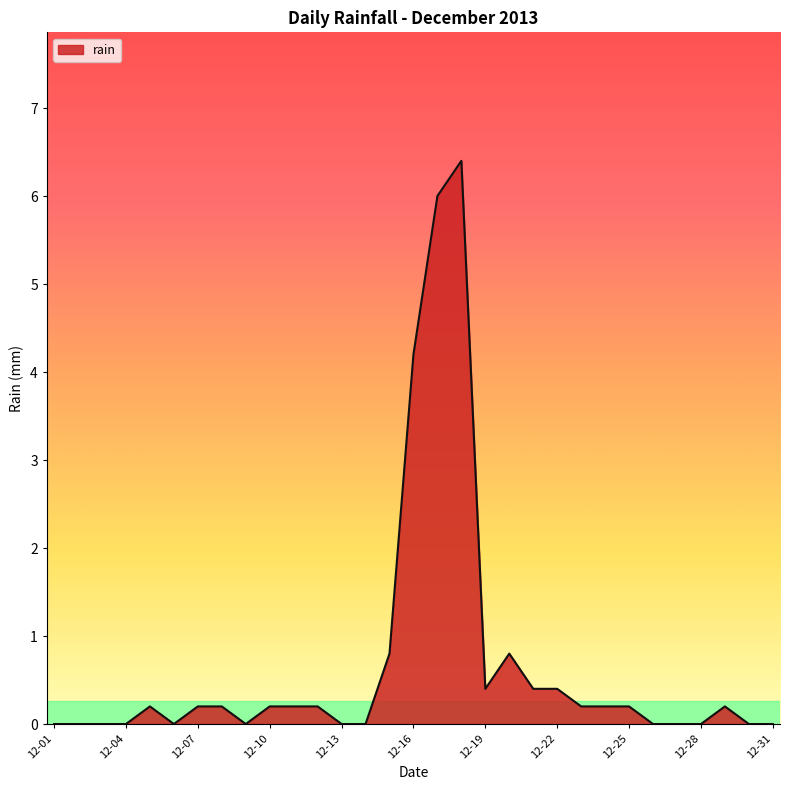

Reading left to right, extract all data points from this chart.

0.0	0.0	0.0	0.0	0.2	0.0	0.2	0.2	0.0	0.2	0.2	0.2	0.0	0.0	0.8	4.2	6.0	6.4	0.4	0.8	0.4	0.4	0.2	0.2	0.2	0.0	0.0	0.0	0.2	0.0	0.0